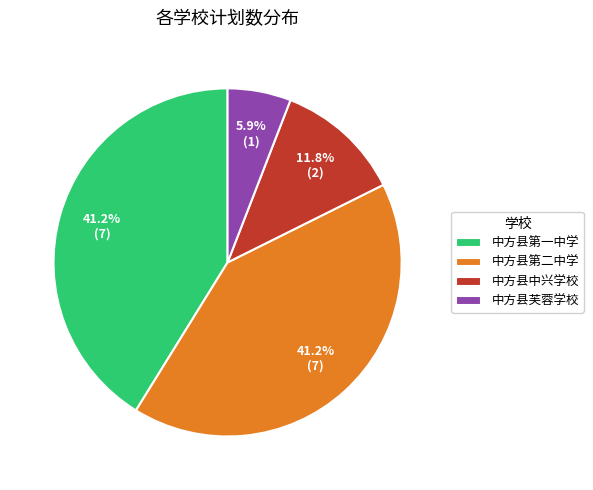

To the nearest percent, what portion does 中方县芙蓉学校 represent?

6%